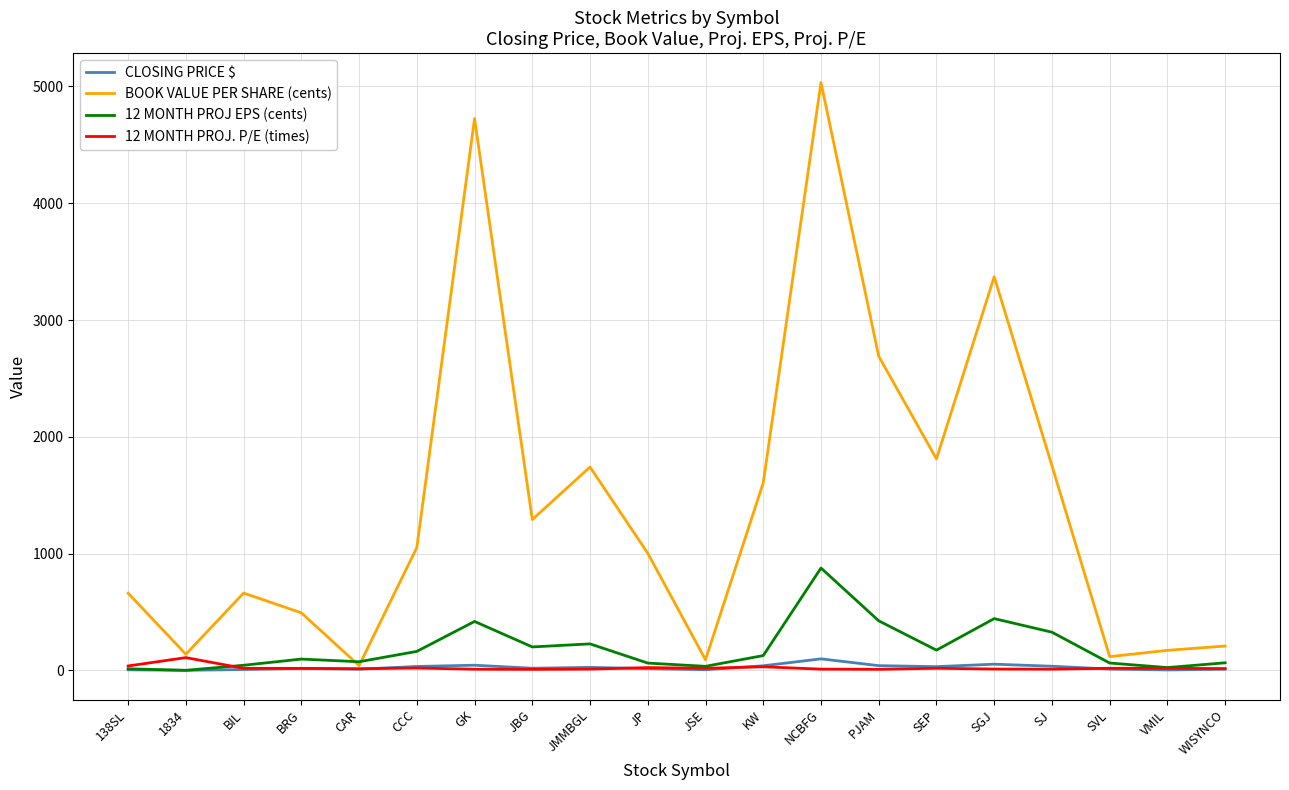

Read the BOOK VALUE PER SHARE (cents) value at CCC.

1052.7